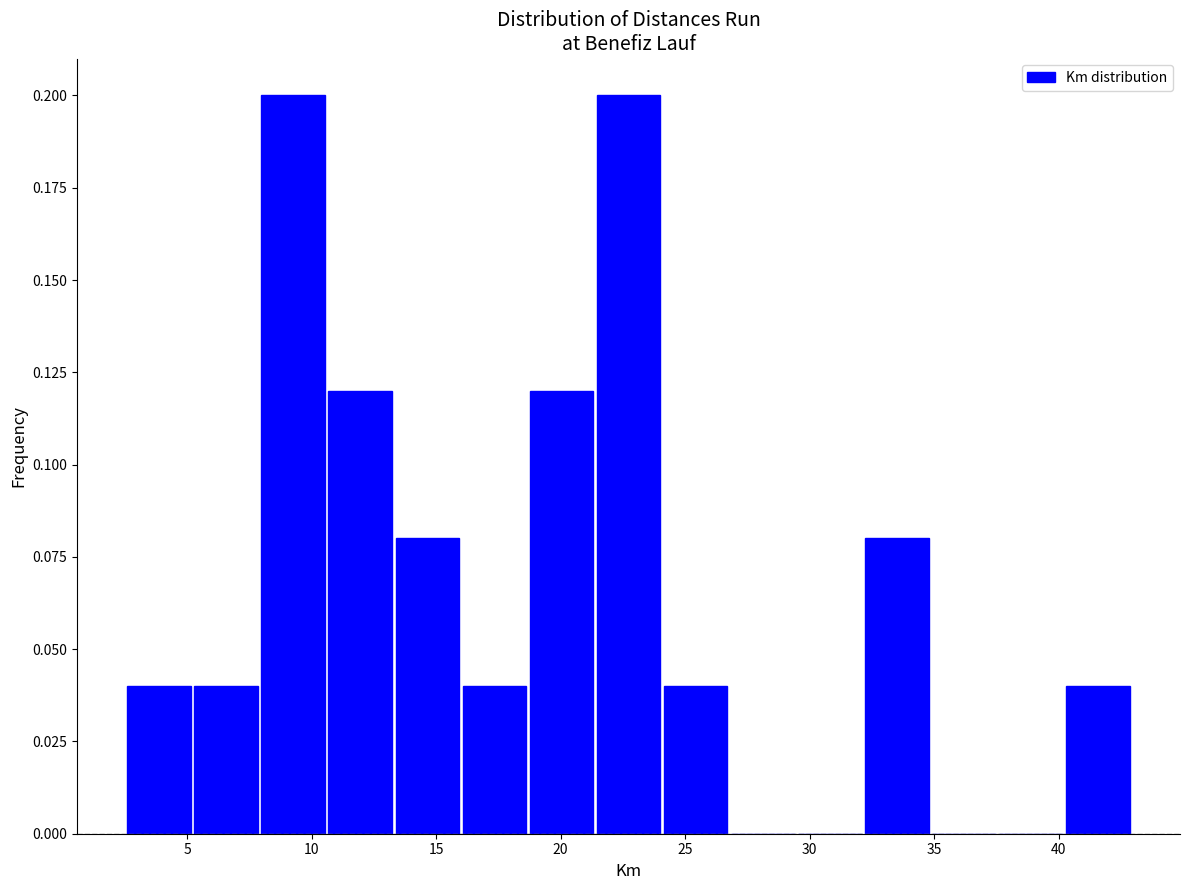

How tall is the bar that spans 19.0 to 21.5 on the x-axis? Neither the bar edges nor the heights are printed on the chart, so give them approximately, as read against the axes.

0.12